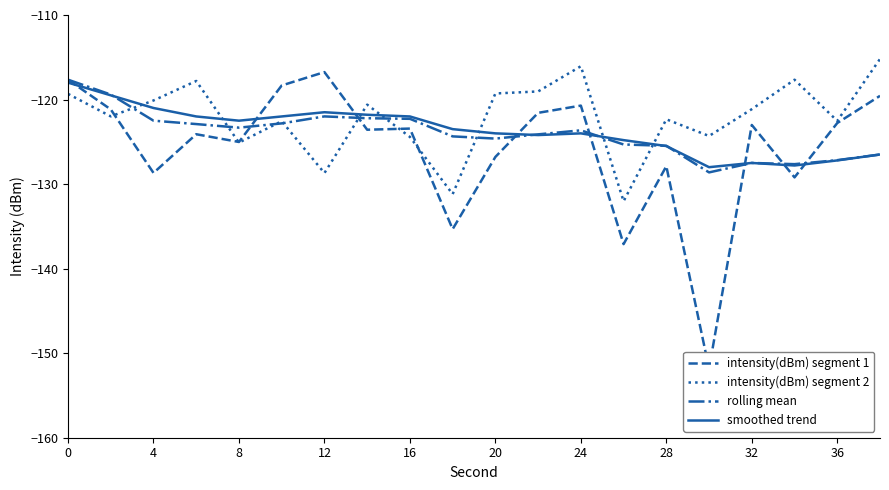

What is the highest value of the intensity(dBm) segment 2 series?

-115.2